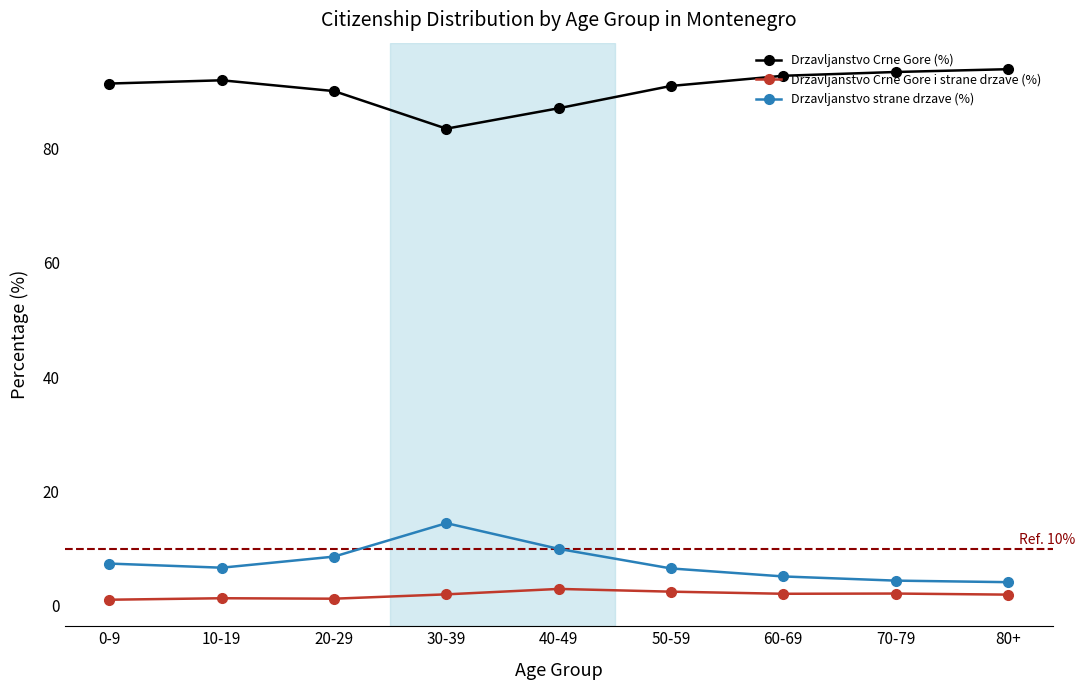

Count the number of categories in the chart.

9